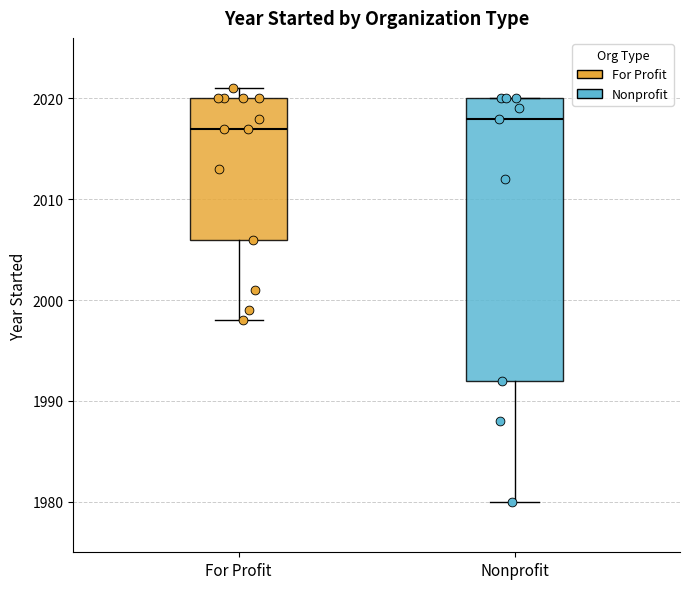

Which box's median line is the lowest?

For Profit